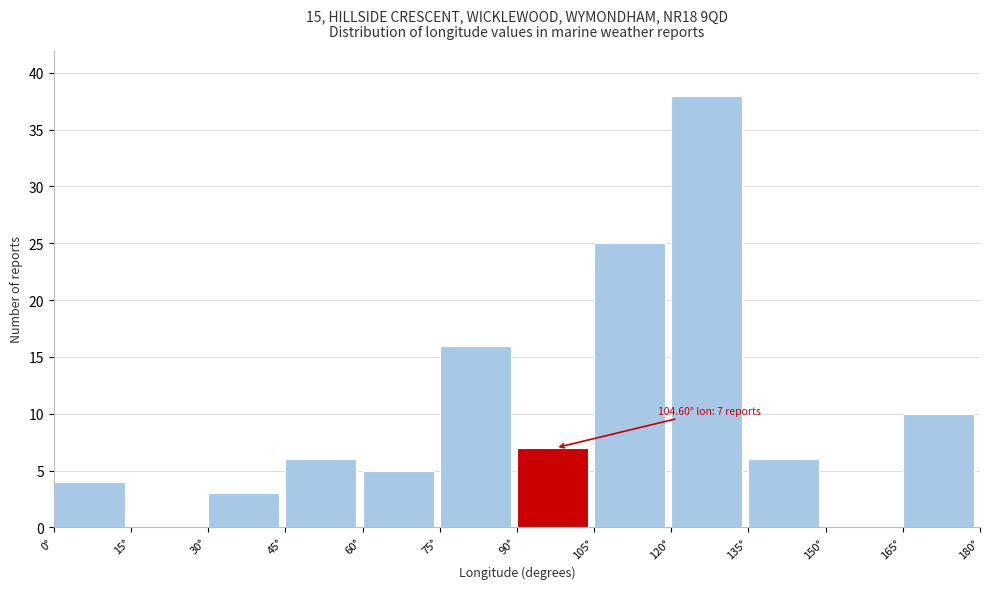

Over which range of the x-axis is the bar tallest?

120 to 135